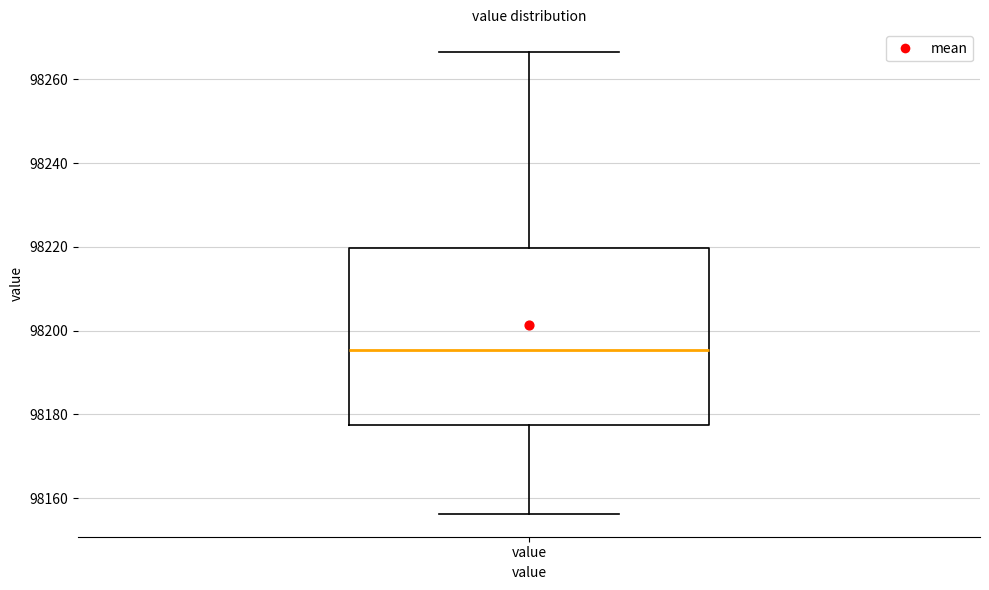

Where does the upper whisker of the box for value end on the y-axis? The values are not printed on the chart, so give them approximately, as read against the axis.

98266